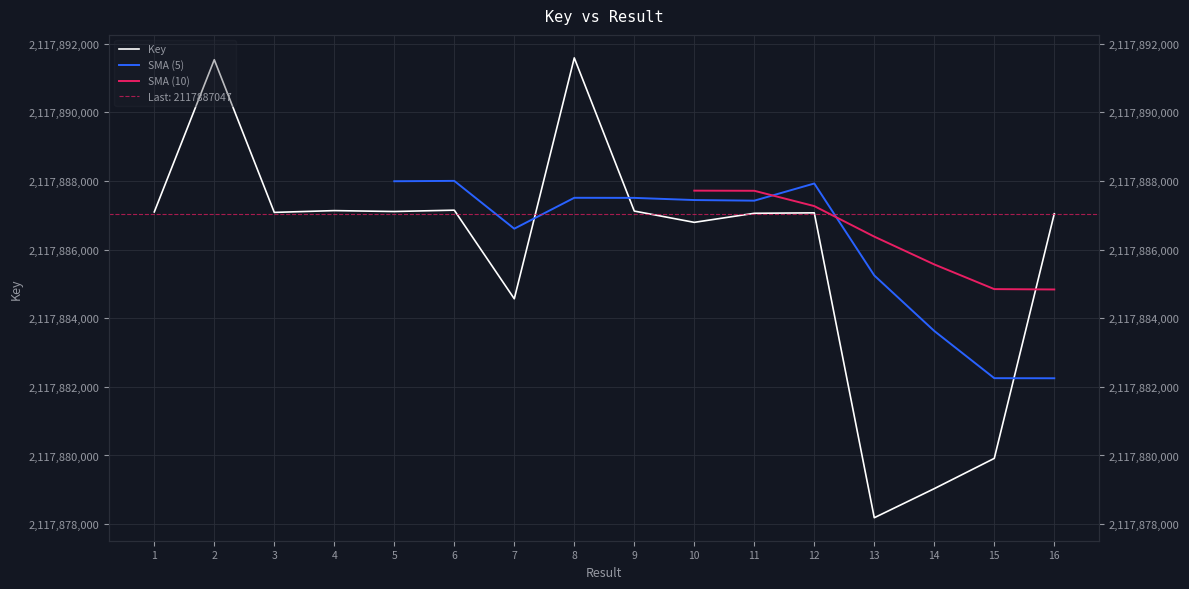

At how many categories does at least one series exceed 2117879036?

16